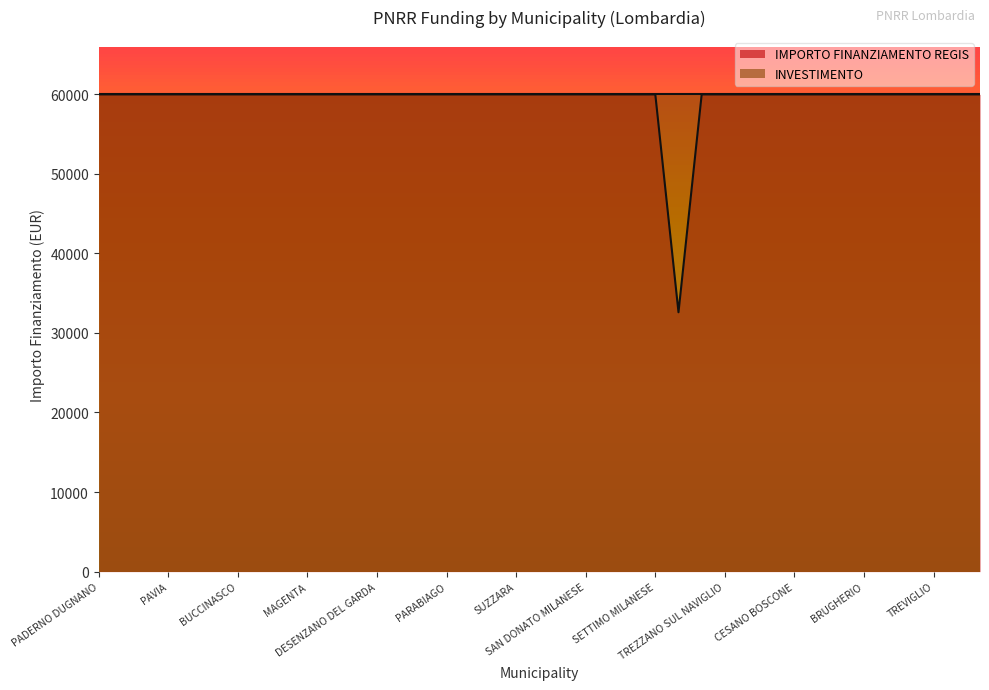

Which label corresponds to the largest value in the chart?

PADERNO DUGNANO